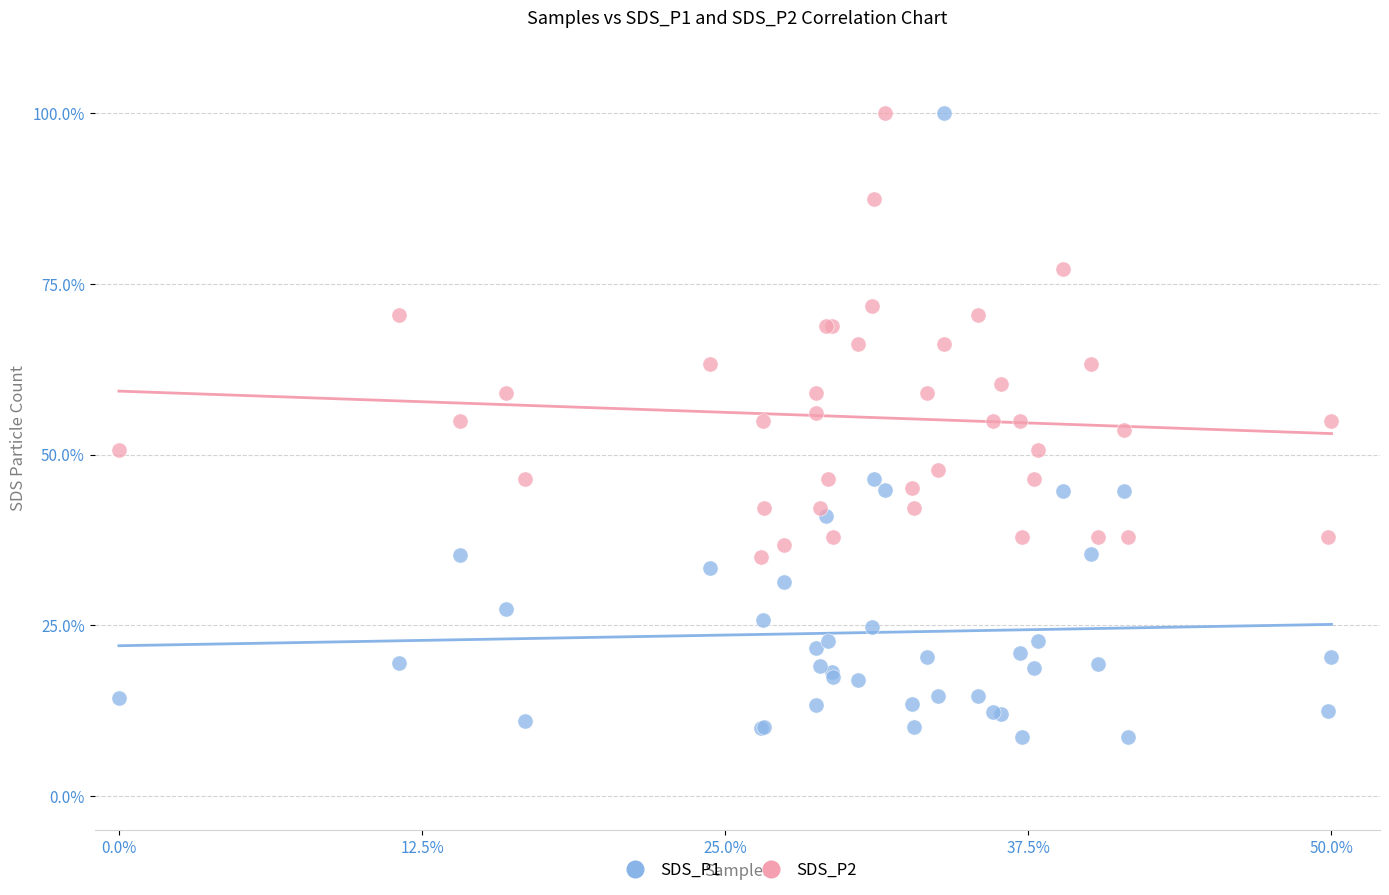

Which series has the widest spread of Y values?

SDS_P1